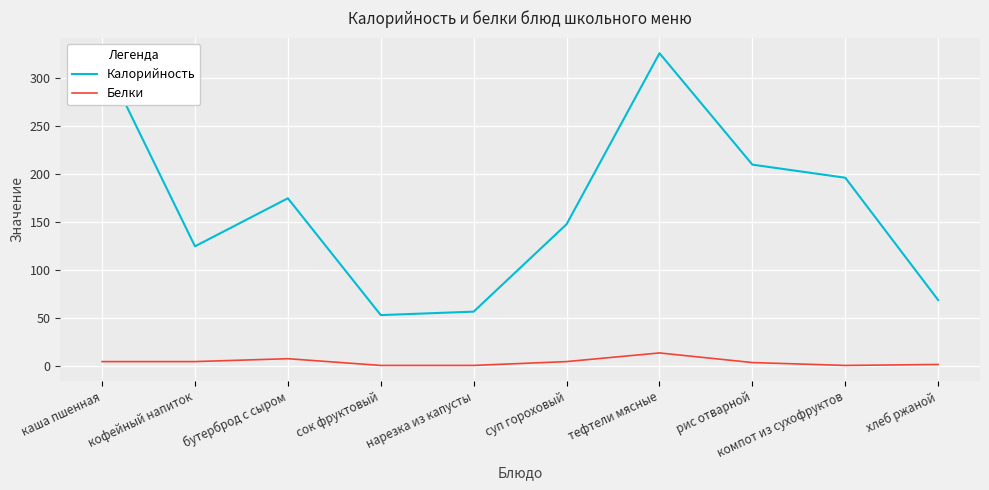

What is the difference between the highest and lowest values at компот из сухофруктов?

195.4